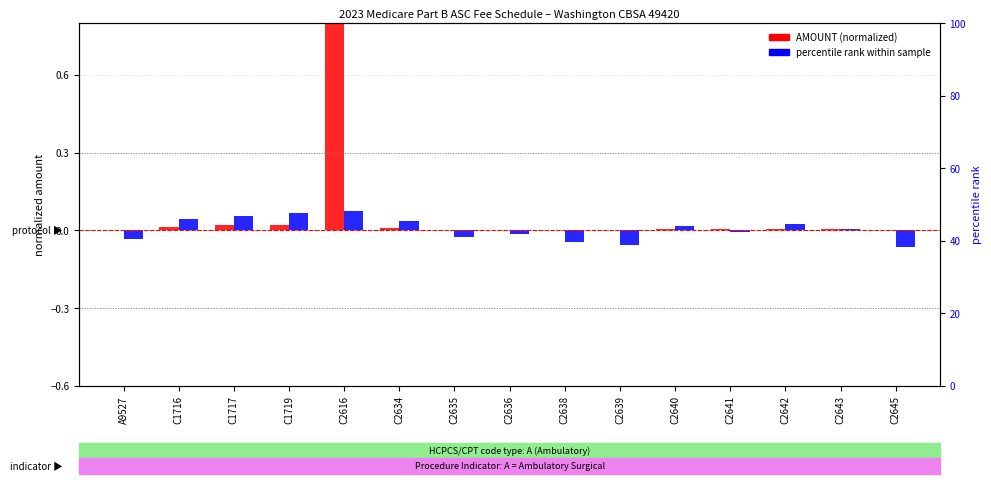

At which category is the sum across all series the highest?

C2616